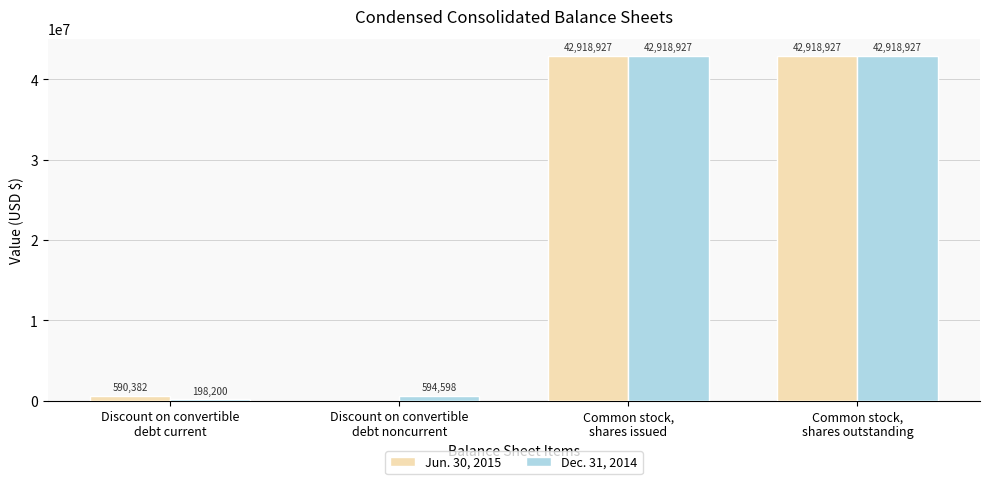

Reading right to left, transcribe all the data shown in this chart.

Jun. 30, 2015: Common stock,
shares outstanding=42918927	Common stock,
shares issued=42918927	Discount on convertible
debt noncurrent=0	Discount on convertible
debt current=590382
Dec. 31, 2014: Common stock,
shares outstanding=42918927	Common stock,
shares issued=42918927	Discount on convertible
debt noncurrent=594598	Discount on convertible
debt current=198200